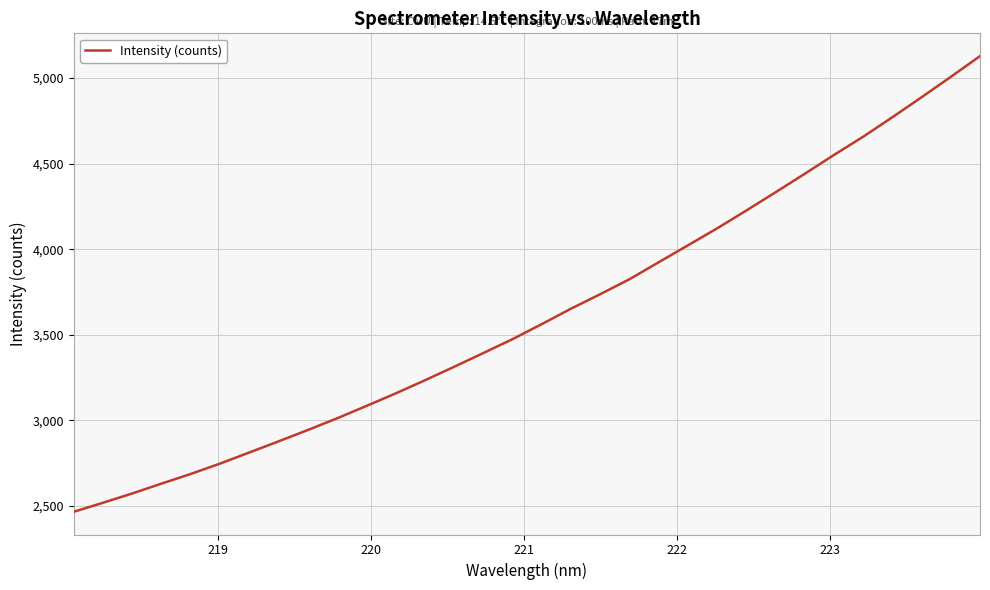

What is the difference between the maximum and minimum values?

2660.8